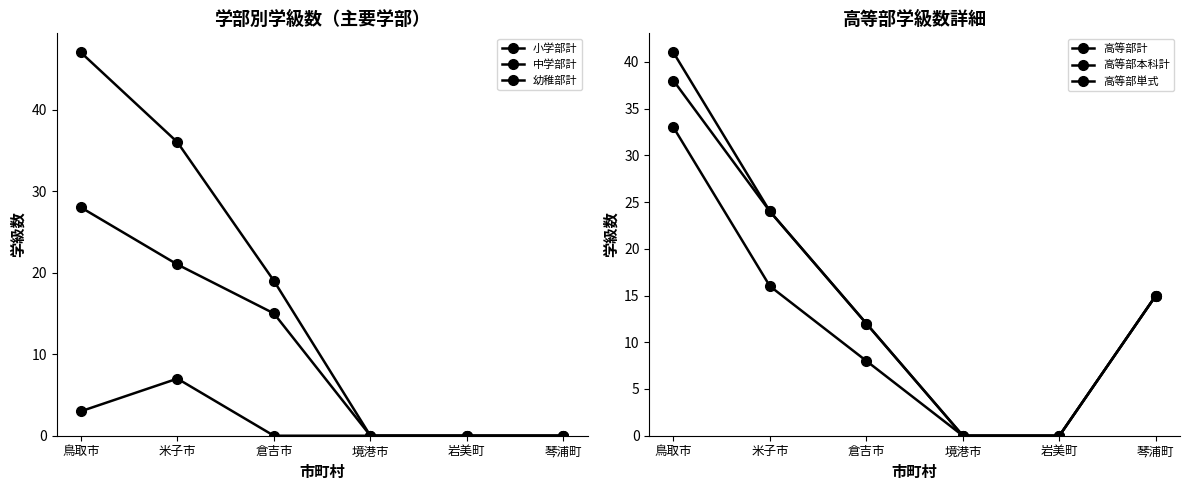

Reading left to right, extract all data points from this chart.

小学部計: 47	36	19	0	0	0
中学部計: 28	21	15	0	0	0
幼稚部計: 3	7	0	0	0	0
高等部計: 41	24	12	0	0	15
高等部本科計: 38	24	12	0	0	15
高等部単式: 33	16	8	0	0	15